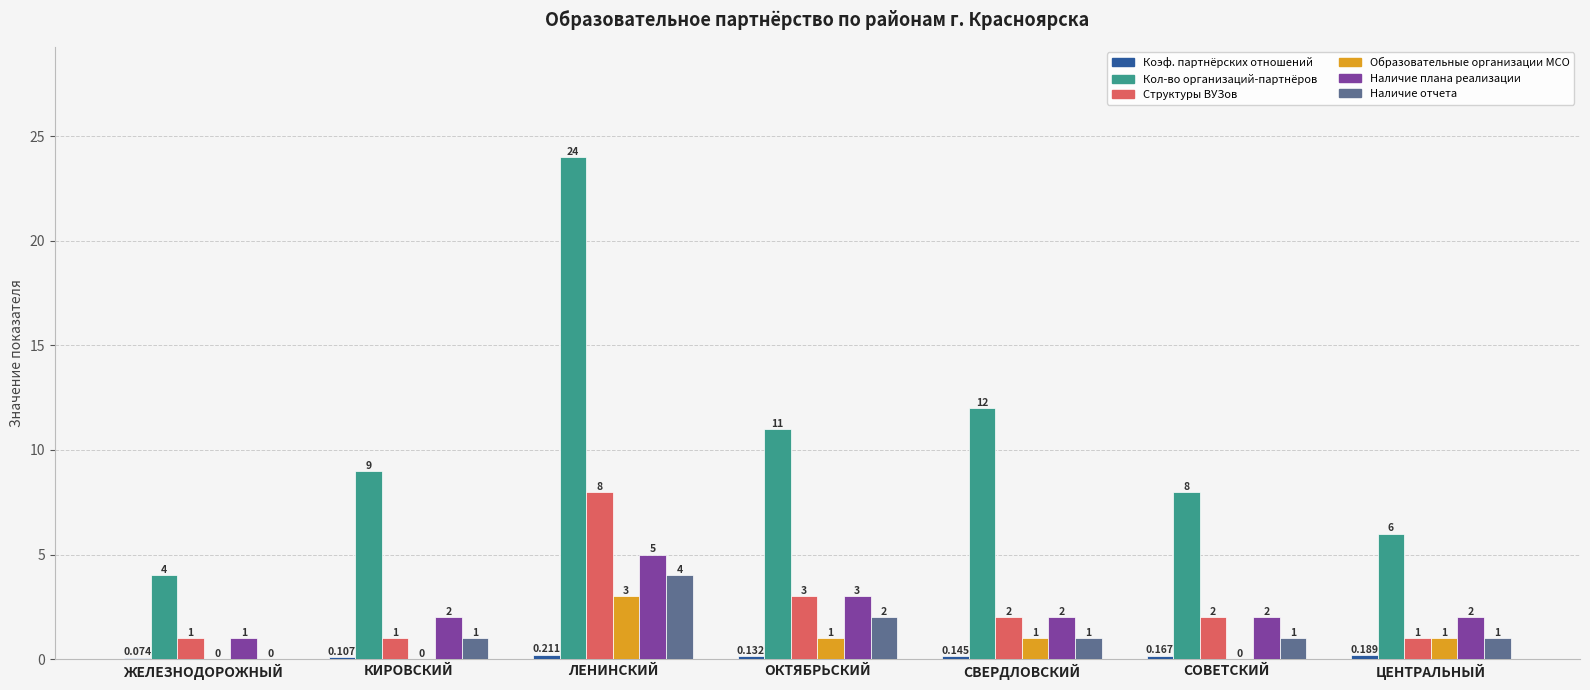

Where does the Образовательные организации МСО series first go above 1?

ЛЕНИНСКИЙ